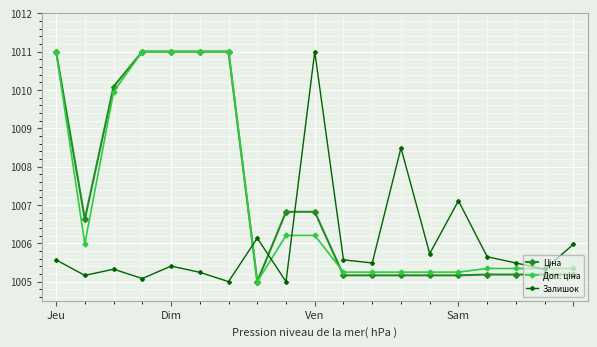

How many interior local valleys does the Залишок series have?

7